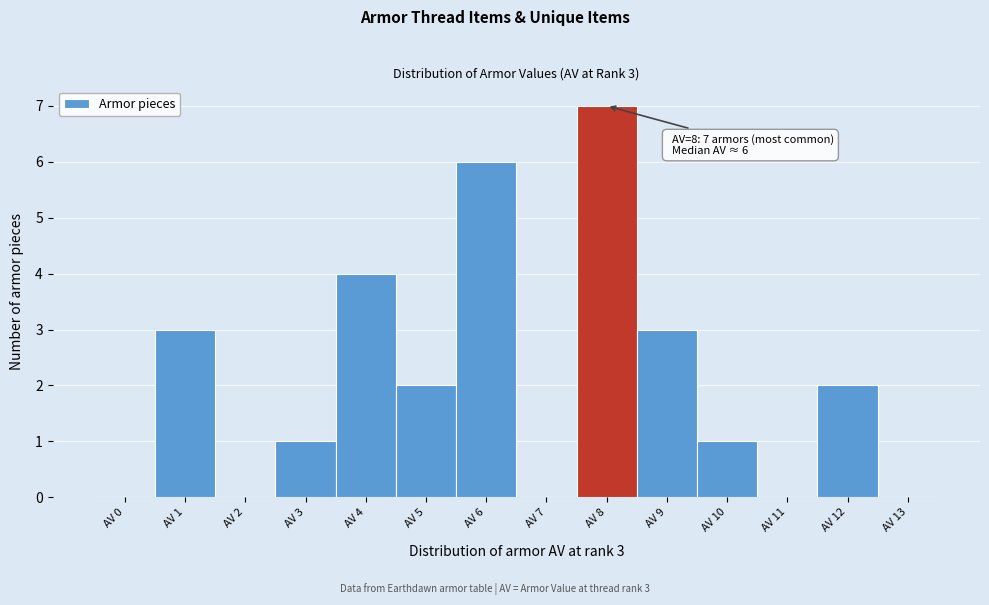

Reading left to right, list all the values displayed in this chart.

AV 0=0	AV 1=3	AV 2=0	AV 3=1	AV 4=4	AV 5=2	AV 6=6	AV 7=0	AV 8=7	AV 9=3	AV 10=1	AV 11=0	AV 12=2	AV 13=0